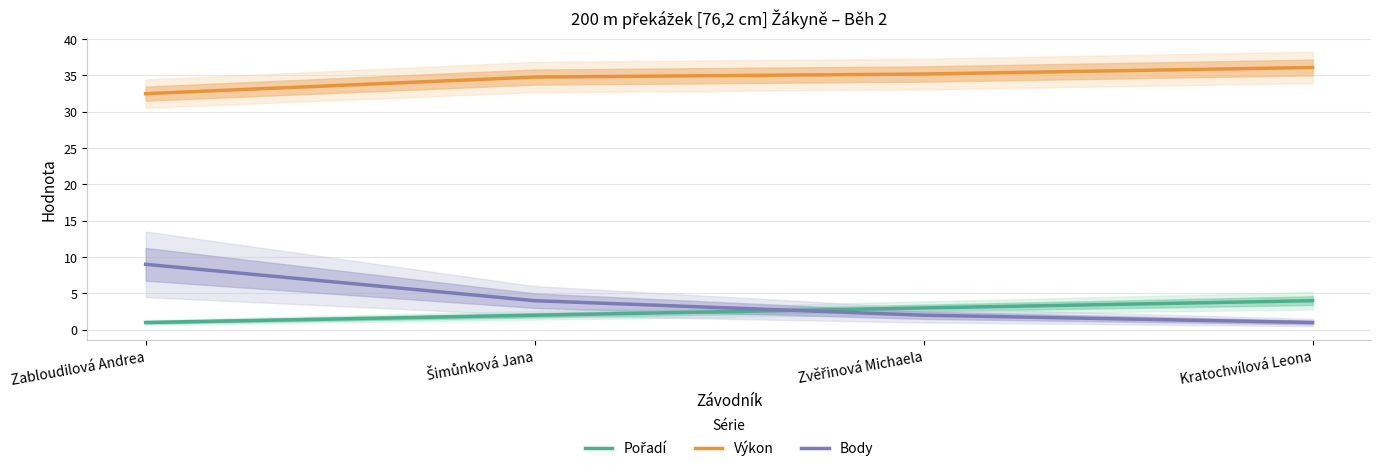

What is the total value across all series at Kratochvílová Leona?

41.1